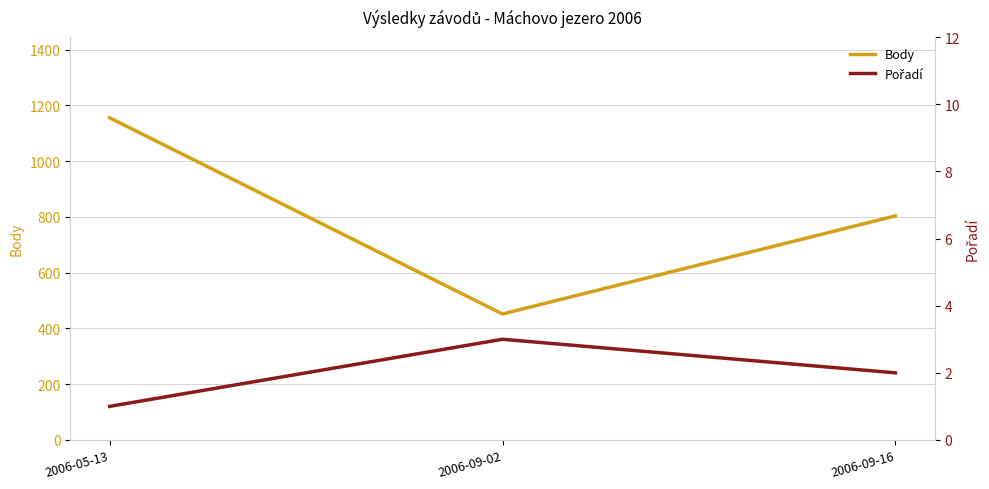

What is the difference between the highest and lowest values at 2006-05-13?

1155